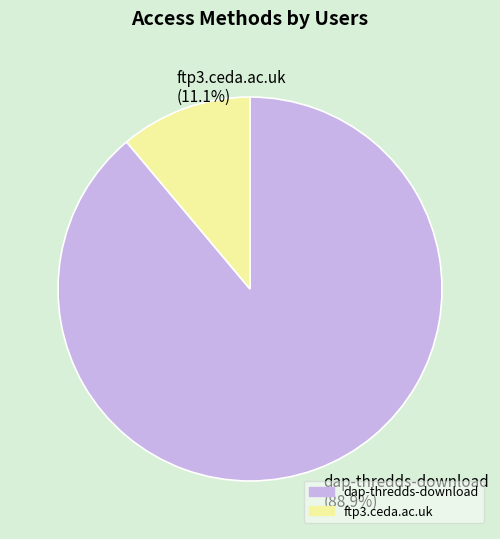

Does dap-thredds-download represent more than half of the total?

Yes